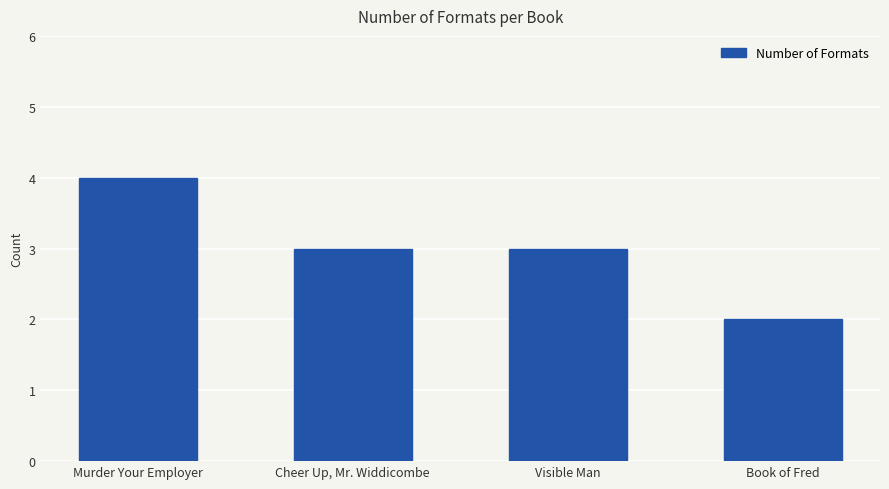

Which has a higher value, Murder Your Employer or Visible Man?

Murder Your Employer